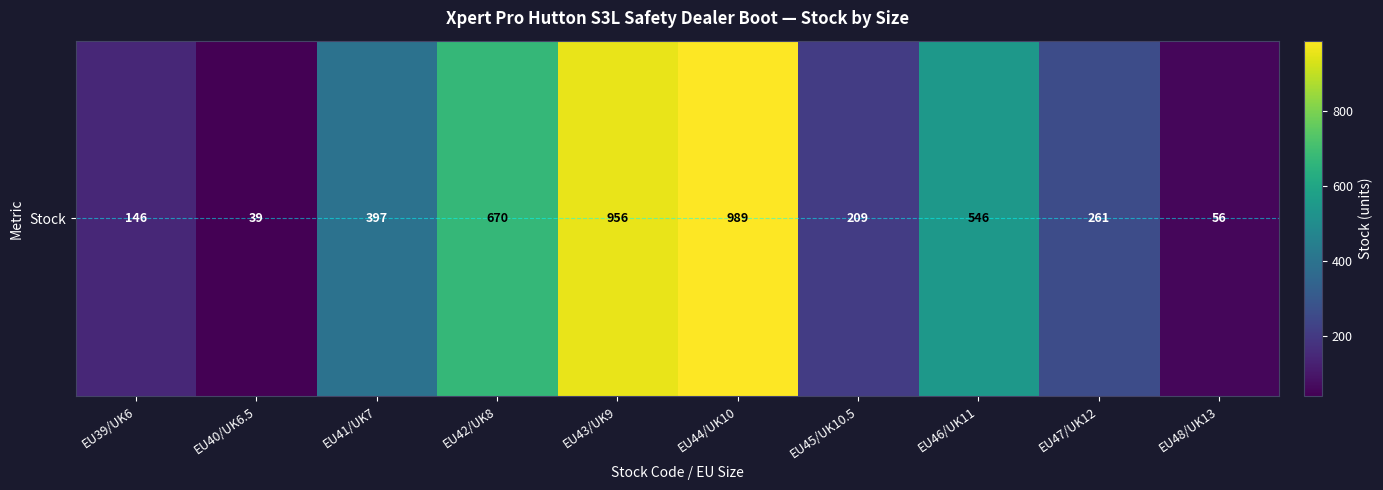

Reading left to right, list all the values displayed in this chart.

EU39/UK6=146	EU40/UK6.5=39	EU41/UK7=397	EU42/UK8=670	EU43/UK9=956	EU44/UK10=989	EU45/UK10.5=209	EU46/UK11=546	EU47/UK12=261	EU48/UK13=56